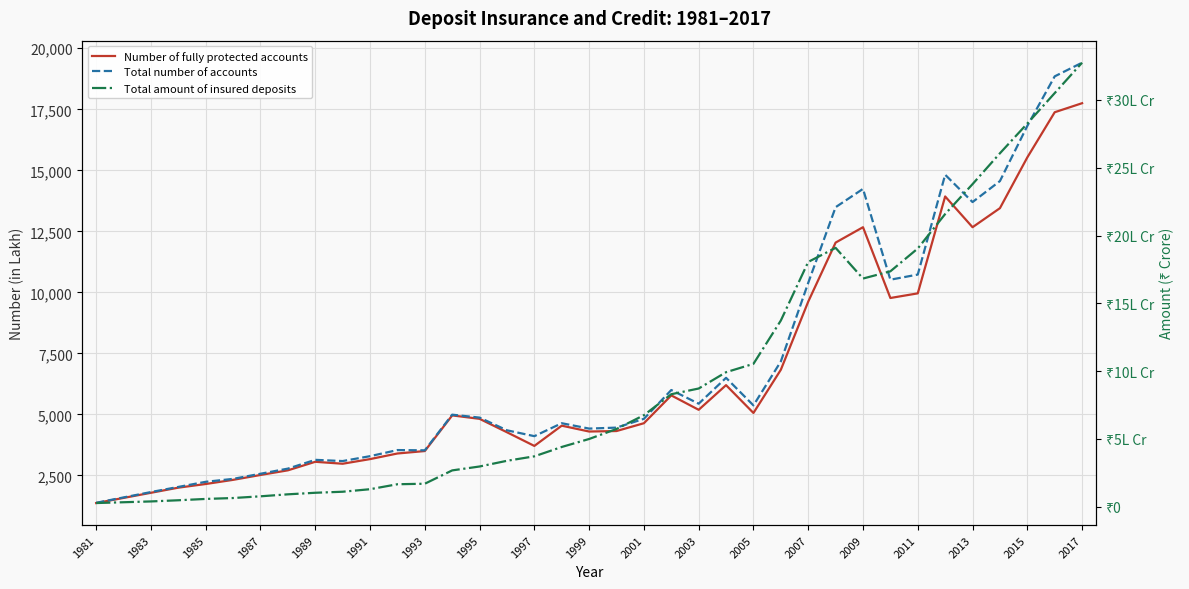

How many lines are shown in the chart?

3